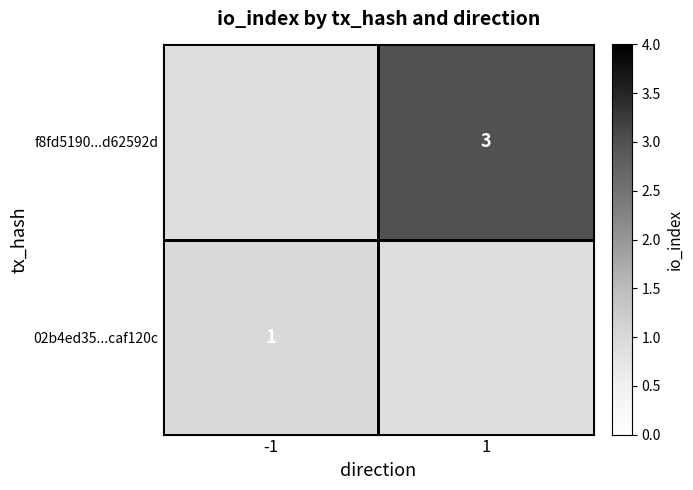

Is the value of 02b4ed35...caf120c at -1 greater than the value of f8fd5190...d62592d at 1?

No